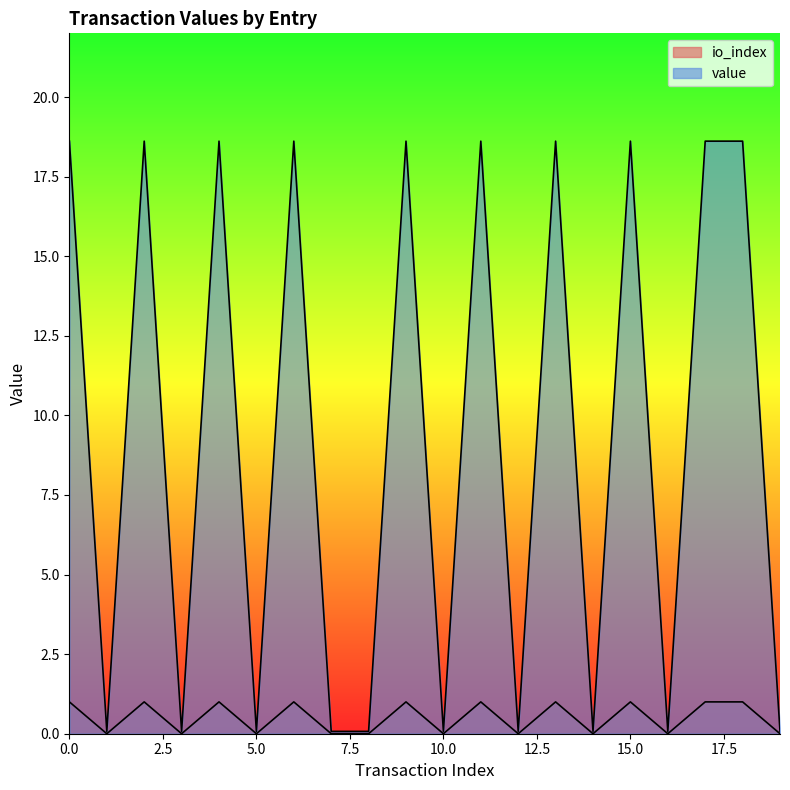

Count the io_index values in the range 0 to 1.

20